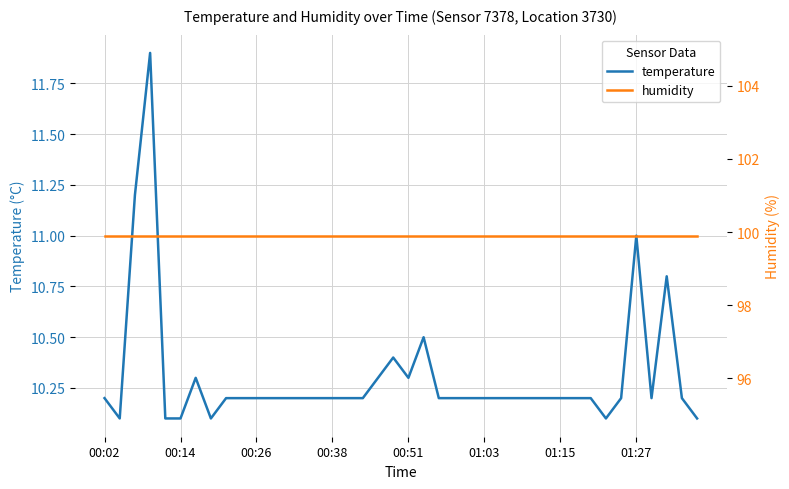

Is it true that temperature equals 7.0 at 01:15?

False